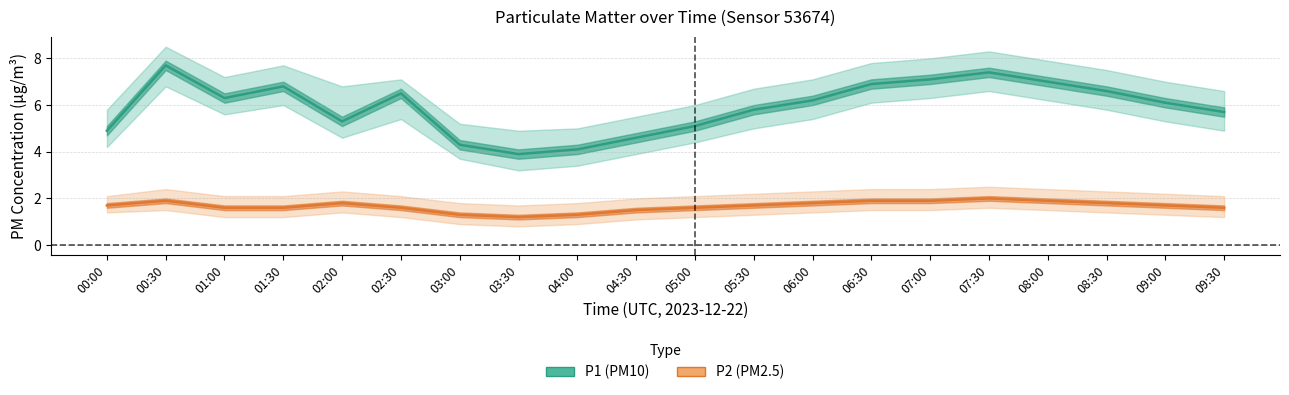

What value does the P2 (PM2.5) series have at 03:30?

1.2